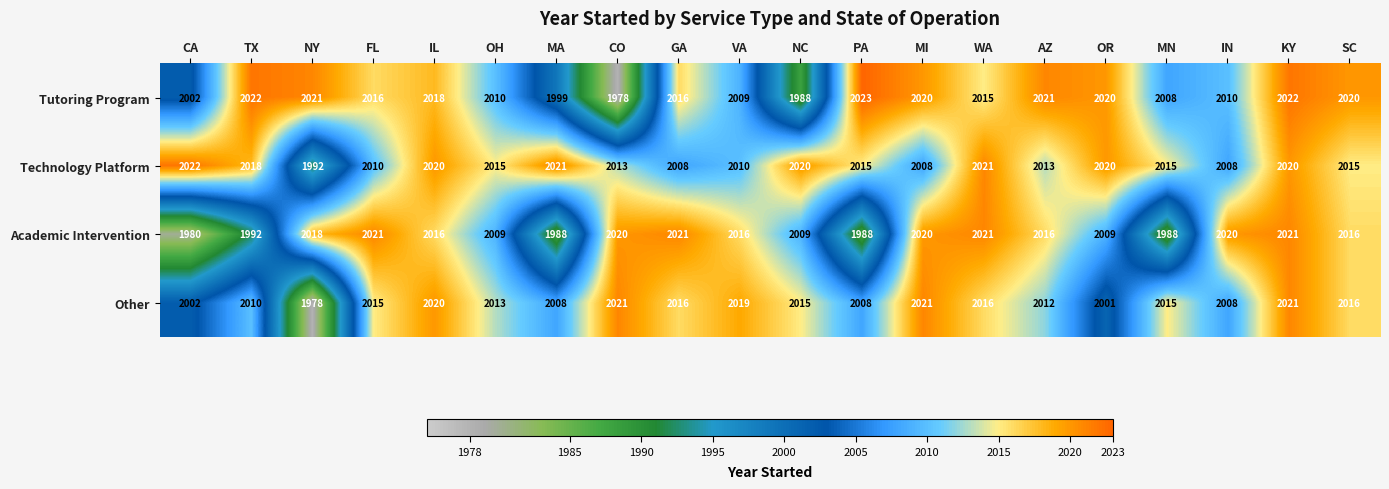

Which series changed the most between OH and MA?

Academic Intervention